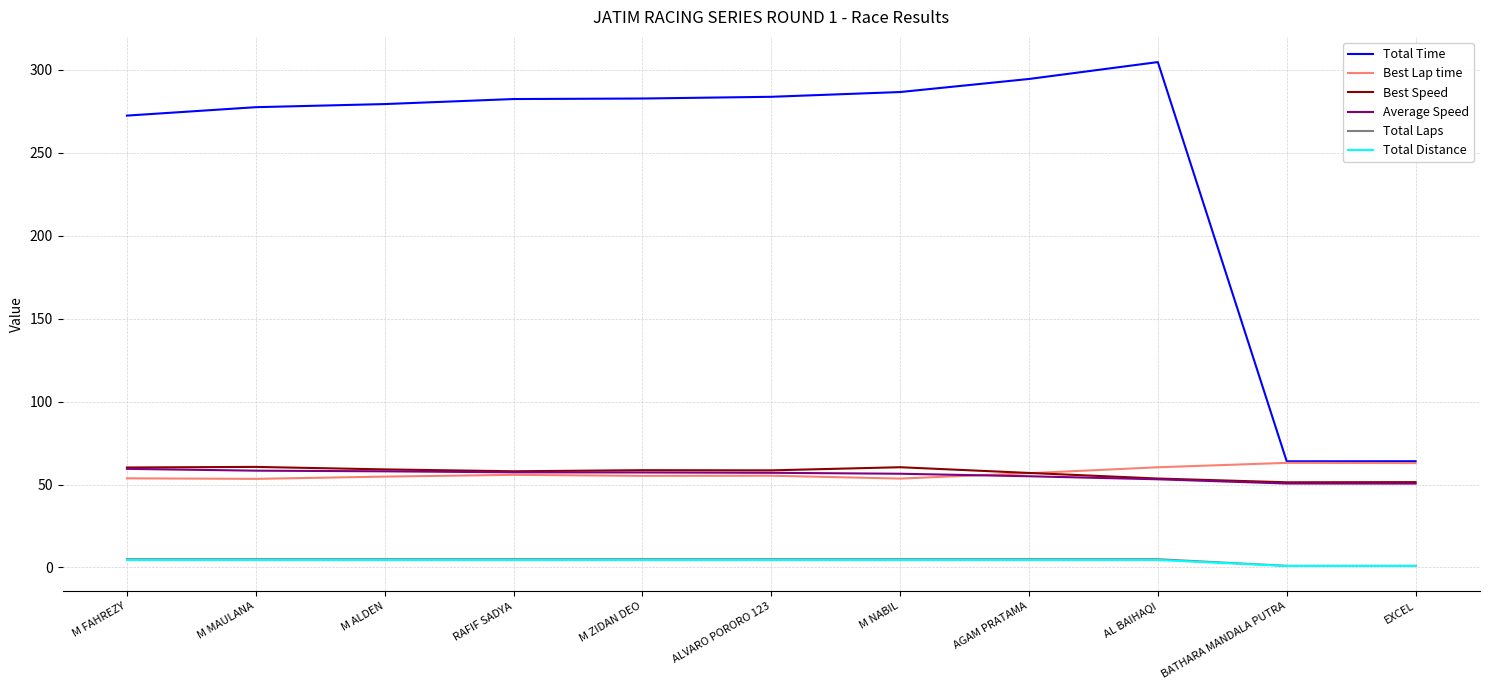

What position from the left is M ZIDAN DEO?

5